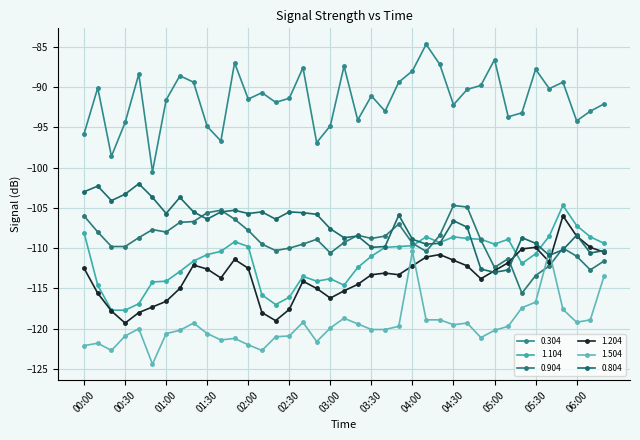

How many categories are shown in the chart?

39